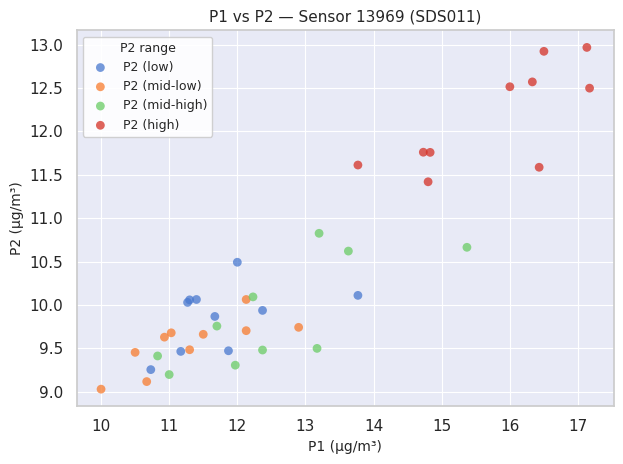

What are all the series names shown in the legend?

P2 (low), P2 (mid-low), P2 (mid-high), P2 (high)